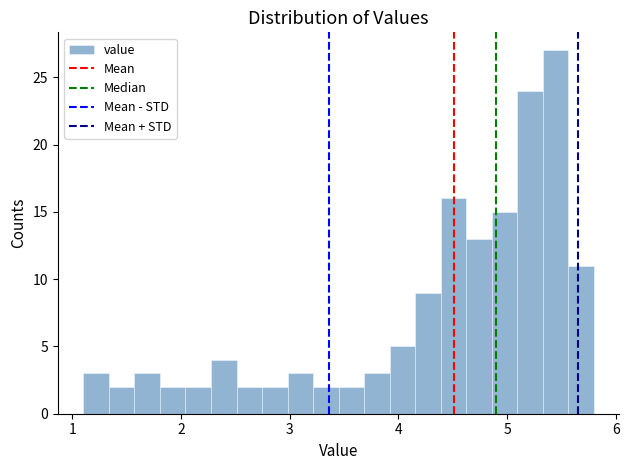

Read against the x-axis, roughly where is the centre of the tallest bar?

5.4